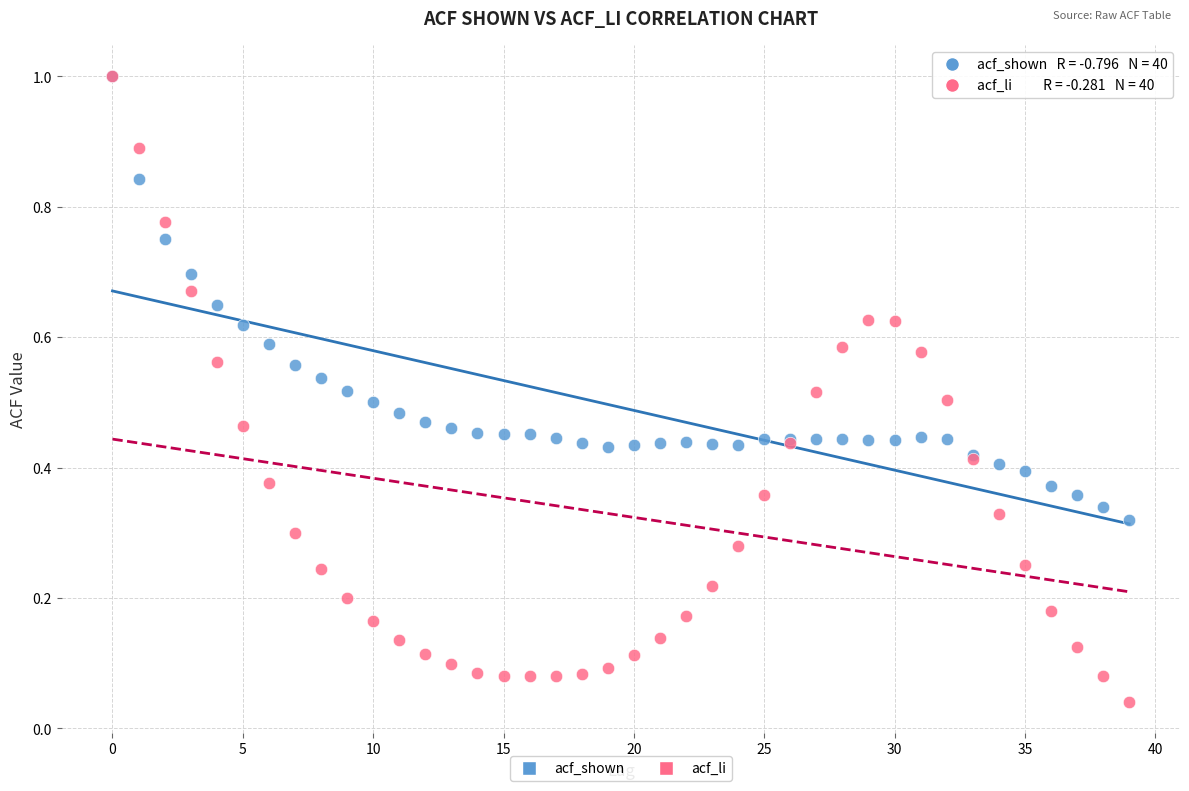

Which series reaches the minimum Y coordinate?

acf_li